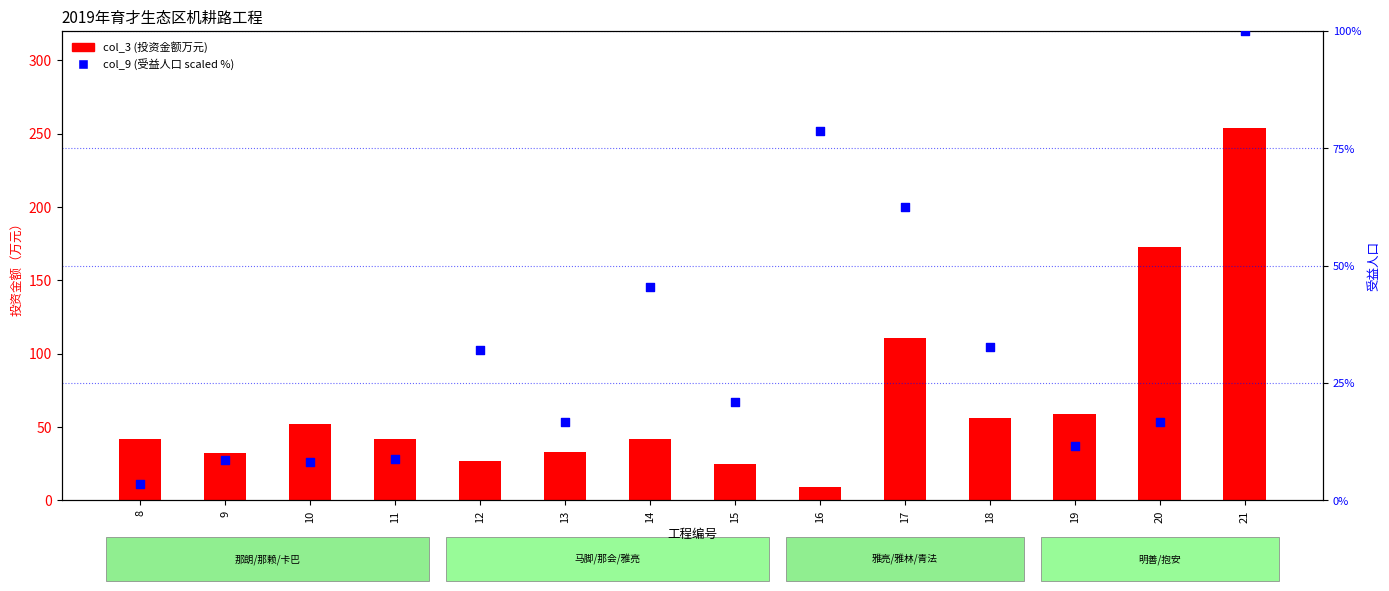

Which series reaches the maximum Y coordinate?

col_3 (投资金额万元)